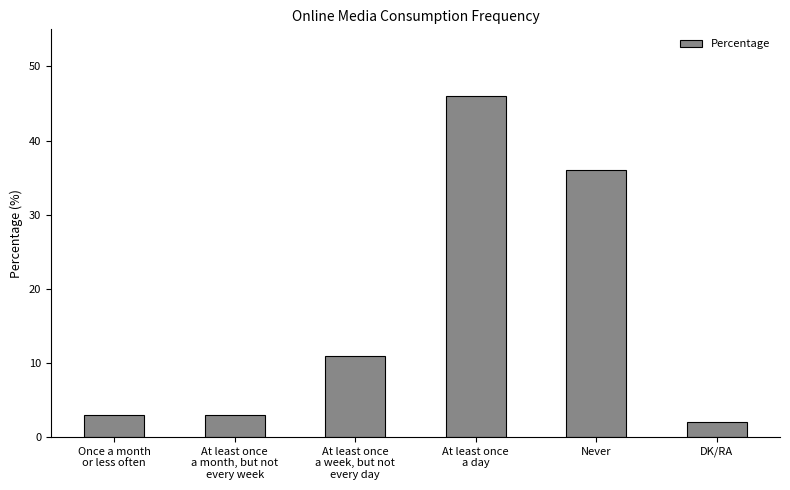

What is the maximum value shown in the chart?

46